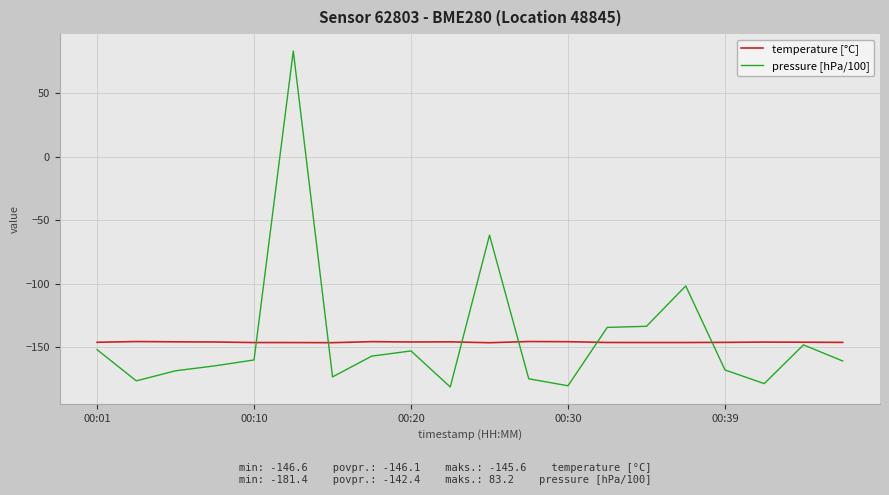

What is the smallest value displayed?

-181.4